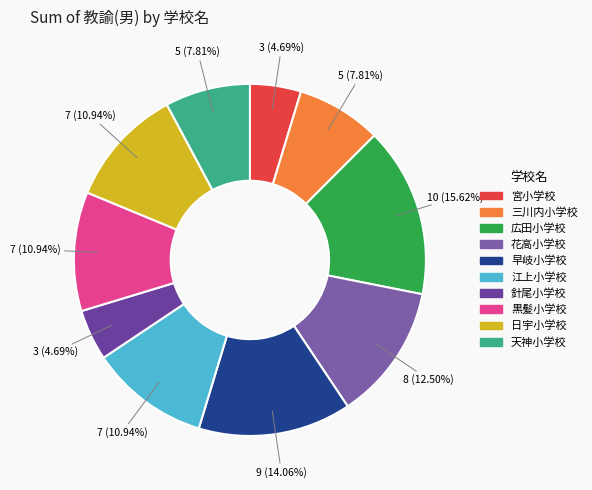

What is the total percentage of 早岐小学校 and 黒髪小学校?

25.0%